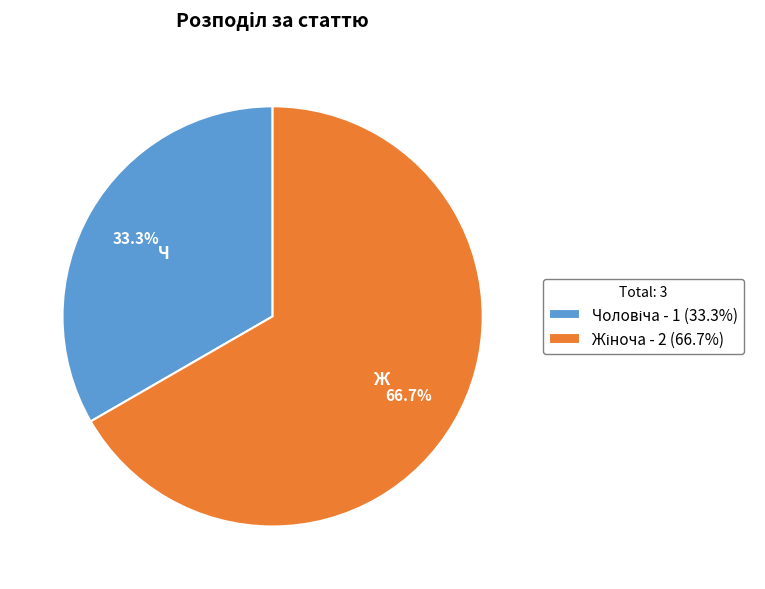

Does any single category account for the majority?

Yes